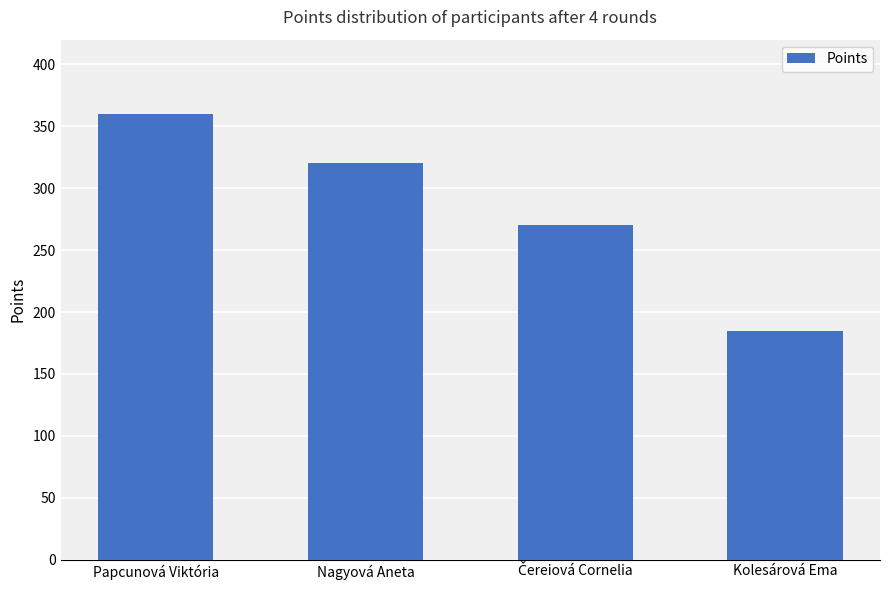

True or false: the data shows 252 at Papcunová Viktória.

False